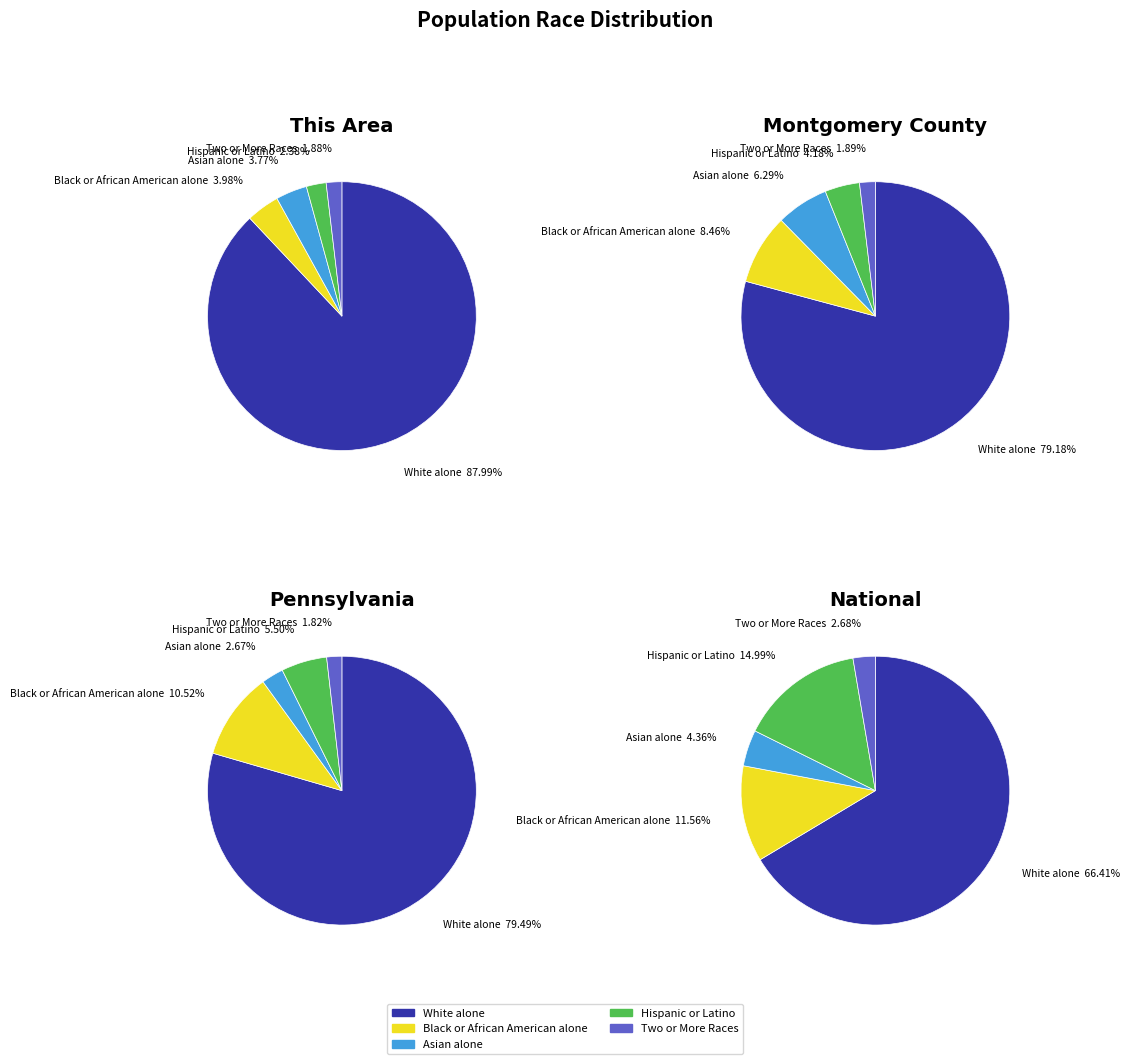

Between 3 and 2, which is larger?

3